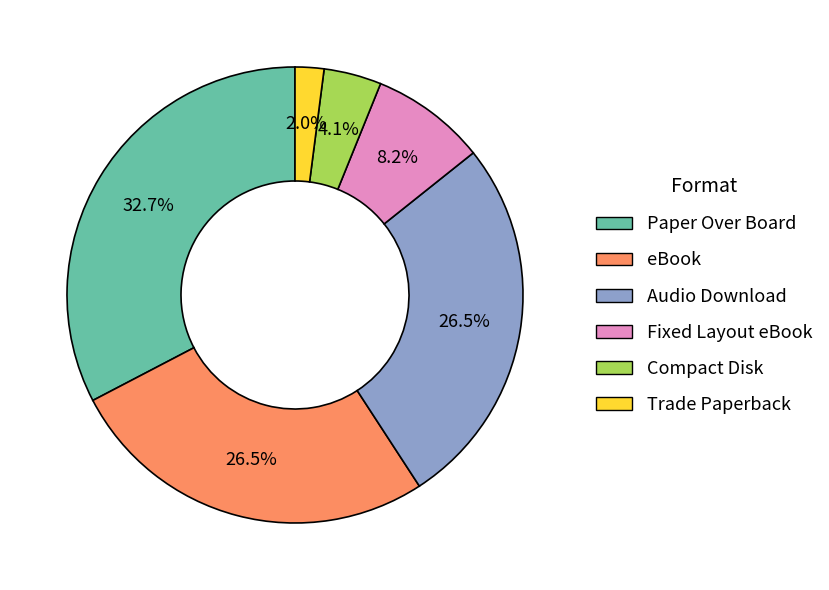

What percentage is the Fixed Layout eBook slice, to the nearest percent?

8%